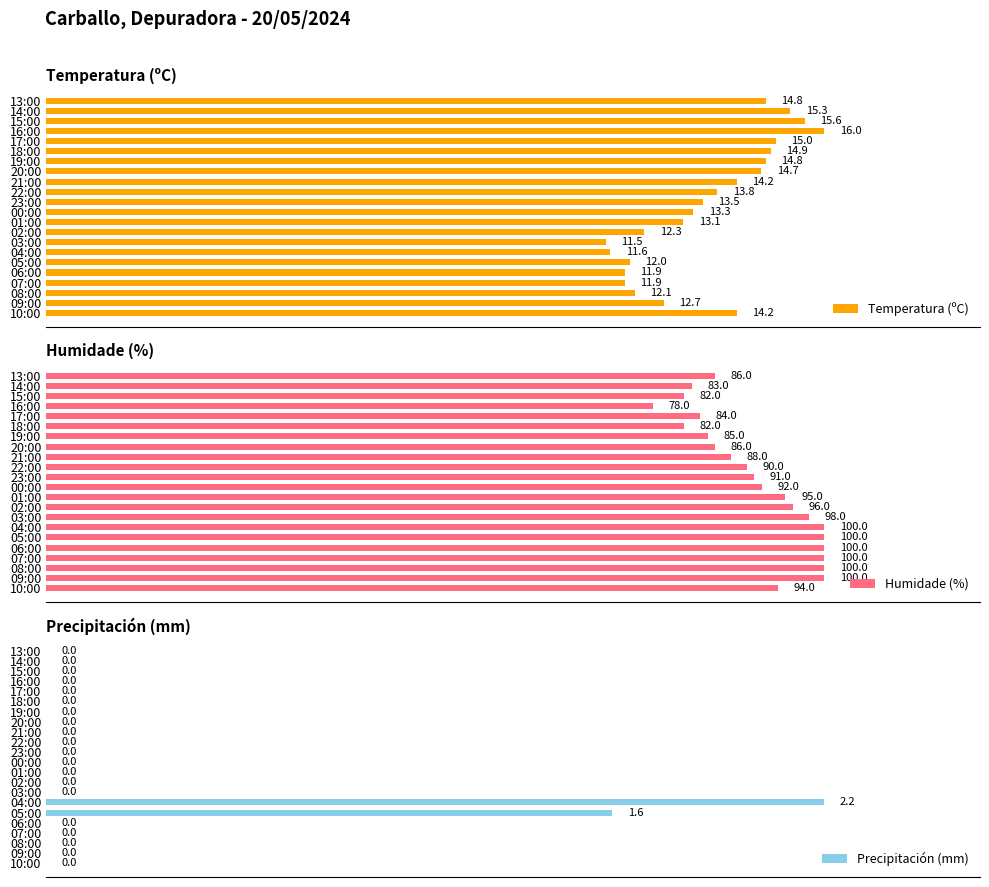

At which label is Precipitación (mm) closest to 1?

05:00